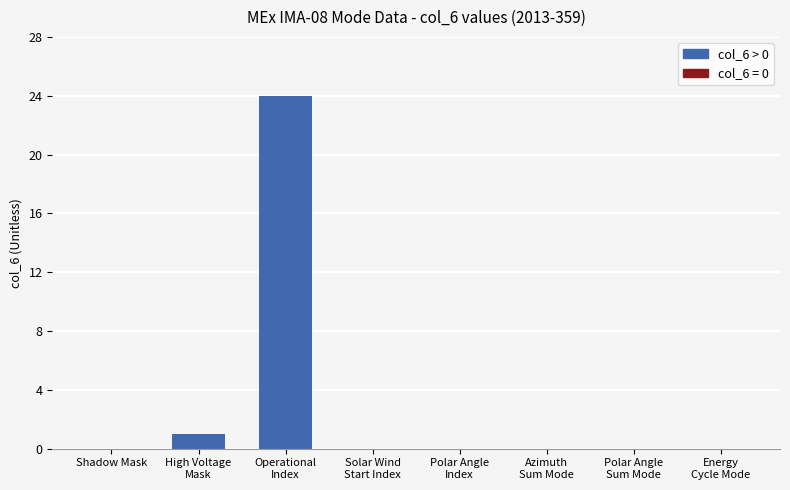

Which has a higher value, Operational
Index or Solar Wind
Start Index?

Operational
Index